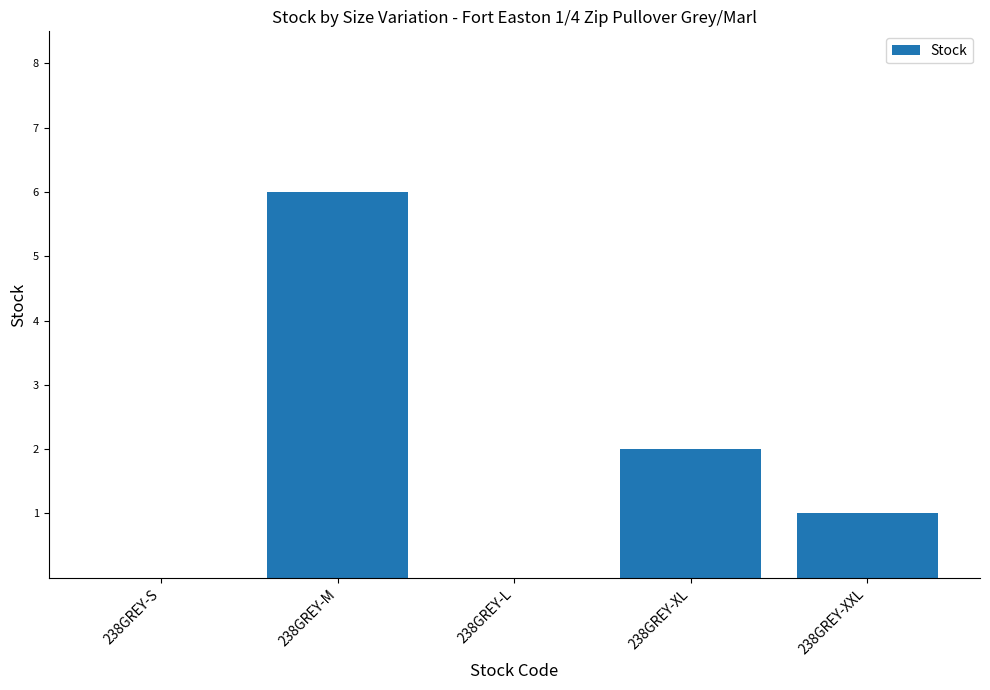

Is it true that the value at 238GREY-M is 10?

False